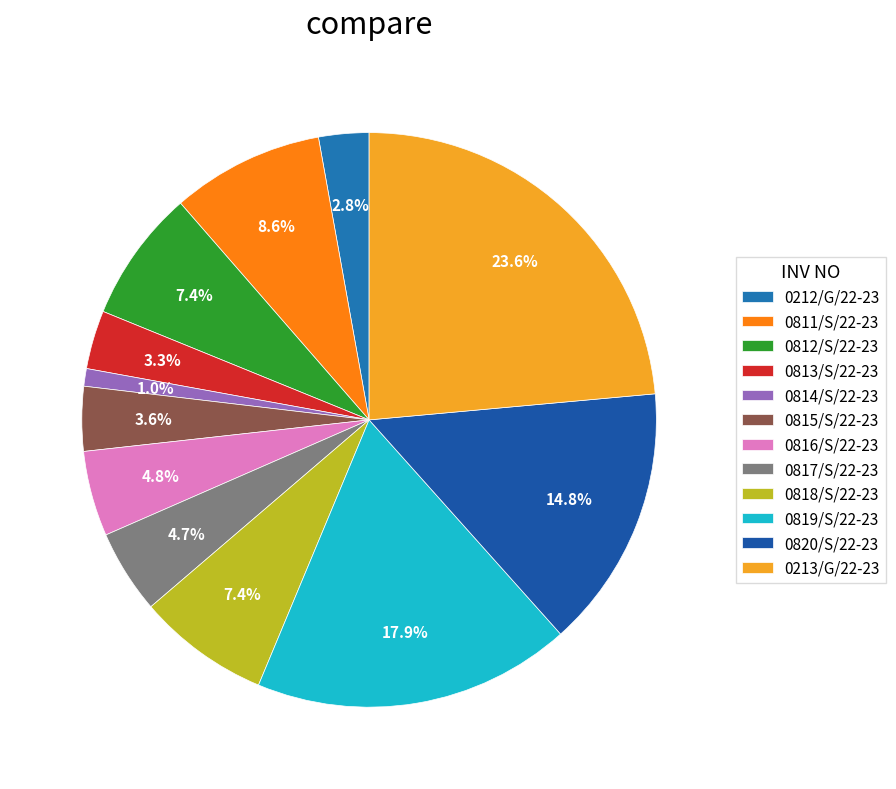

The 0811/S/22-23 slice represents 16% of the pie. True or false?

False